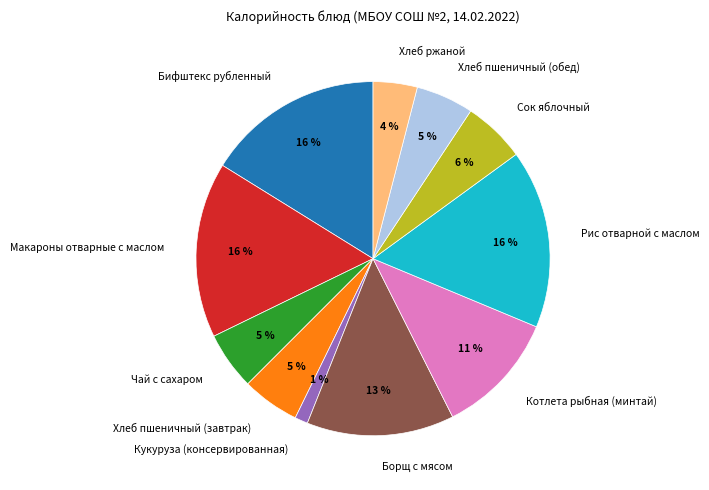

To the nearest percent, what is the average slice percentage?

9%